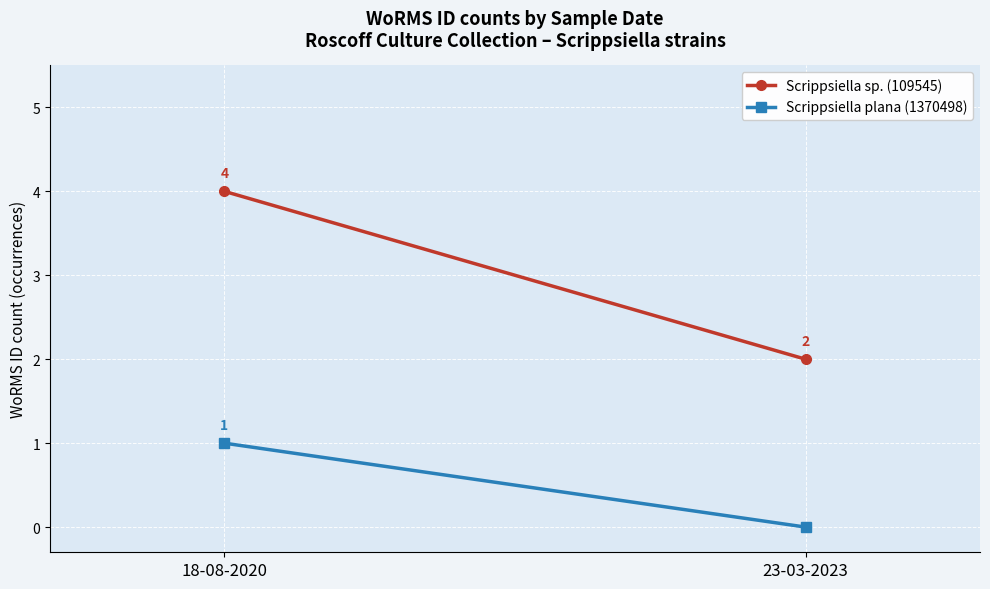

How many lines are shown in the chart?

2